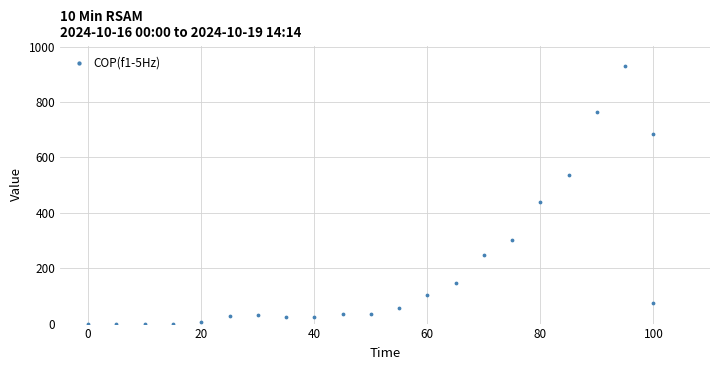

What is the range of X values (max minus min)?

100